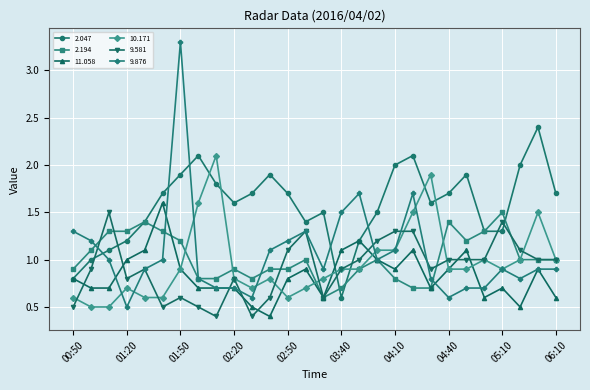

Which series has the widest spread of values?

9.876